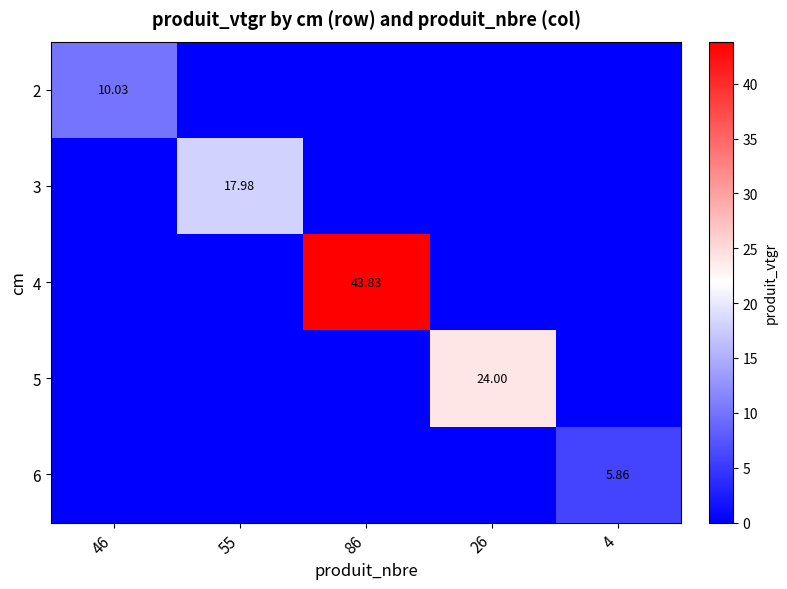

At which category is the sum across all series the highest?

86